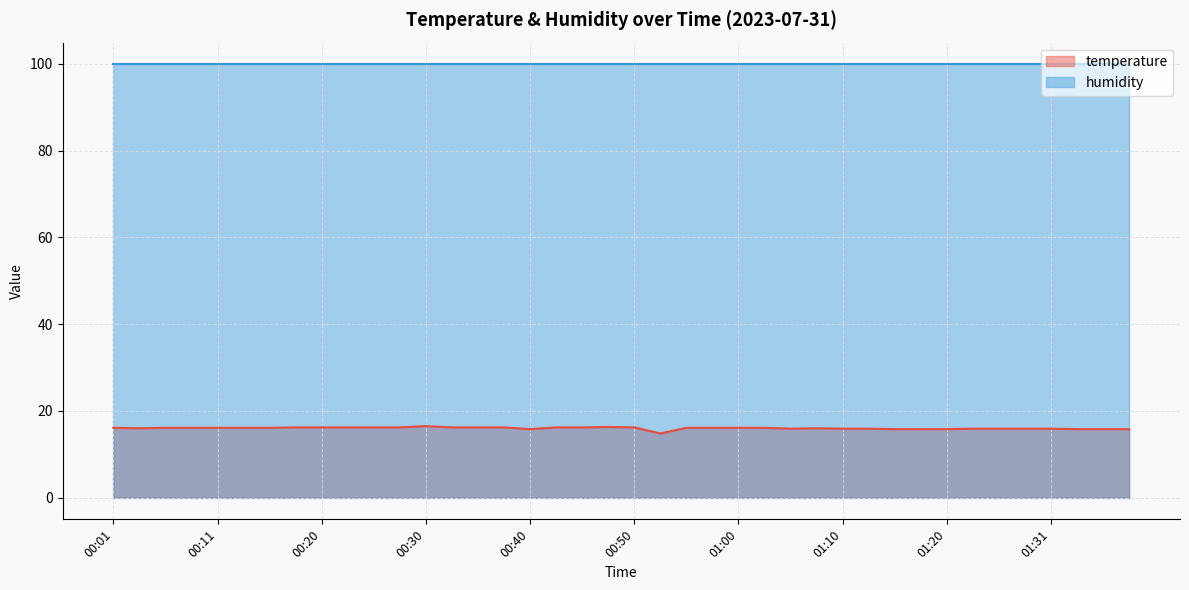

What is the approximate value at 01:38?

15.8